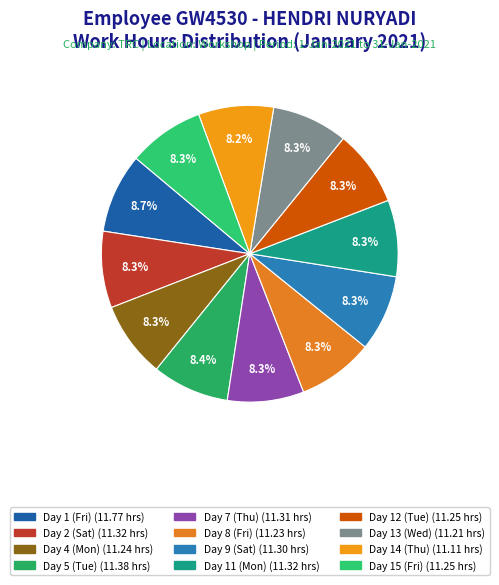

Count the number of slices in the pie.

12